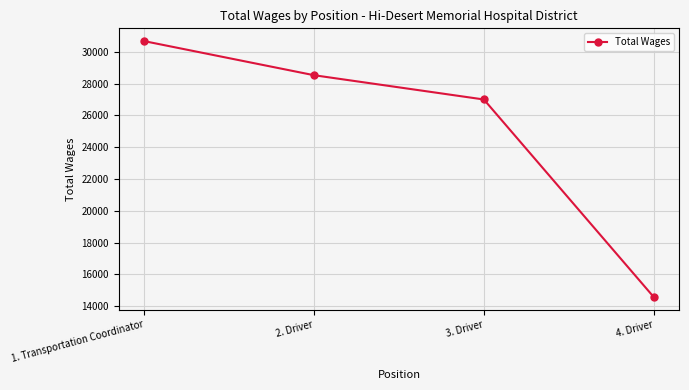

True or false: the data shows 23924 at 4. Driver.

False